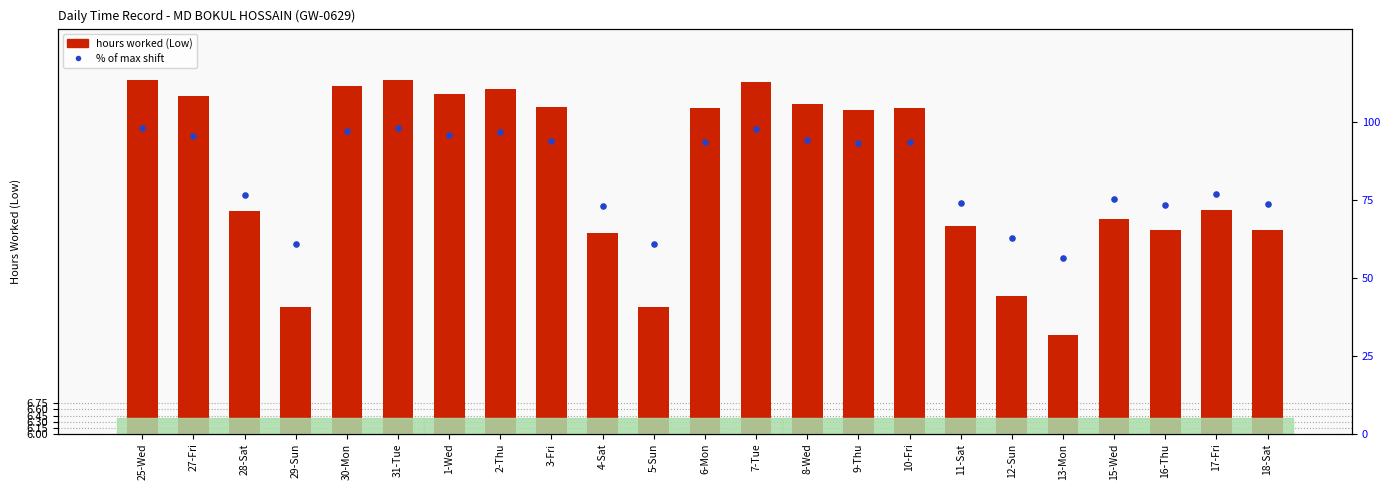

Which series has the largest total across all categories?

% of max shift